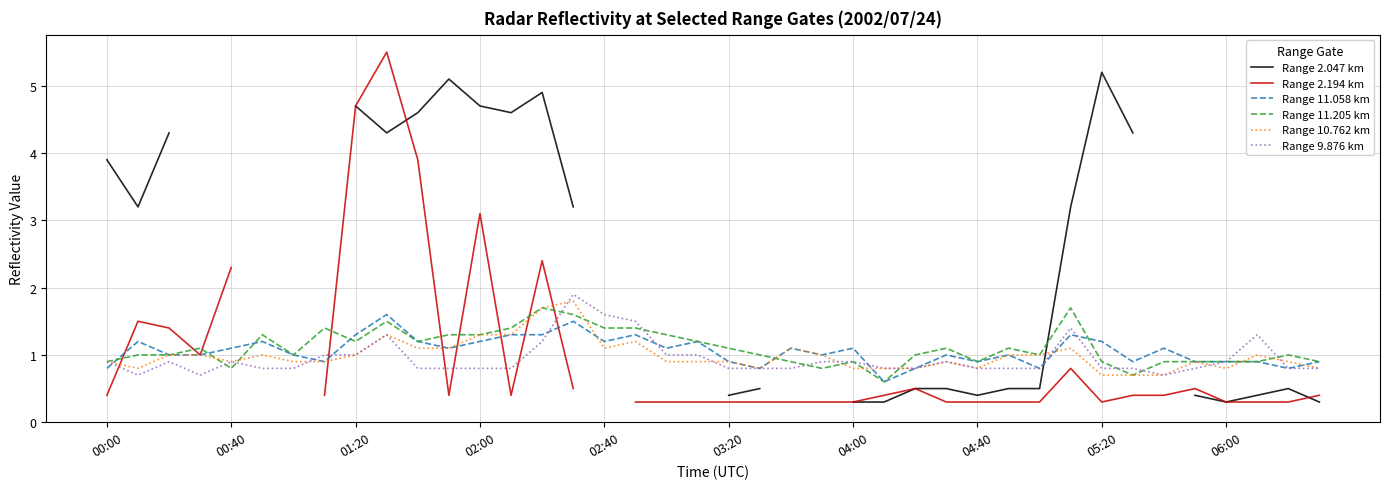

True or false: Range 11.058 km and Range 2.047 km cross at least once.

True